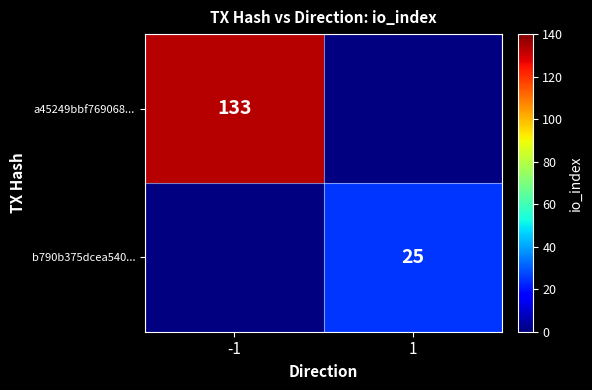

The value of a45249bbf769068... at -1 is 133. True or false?

True